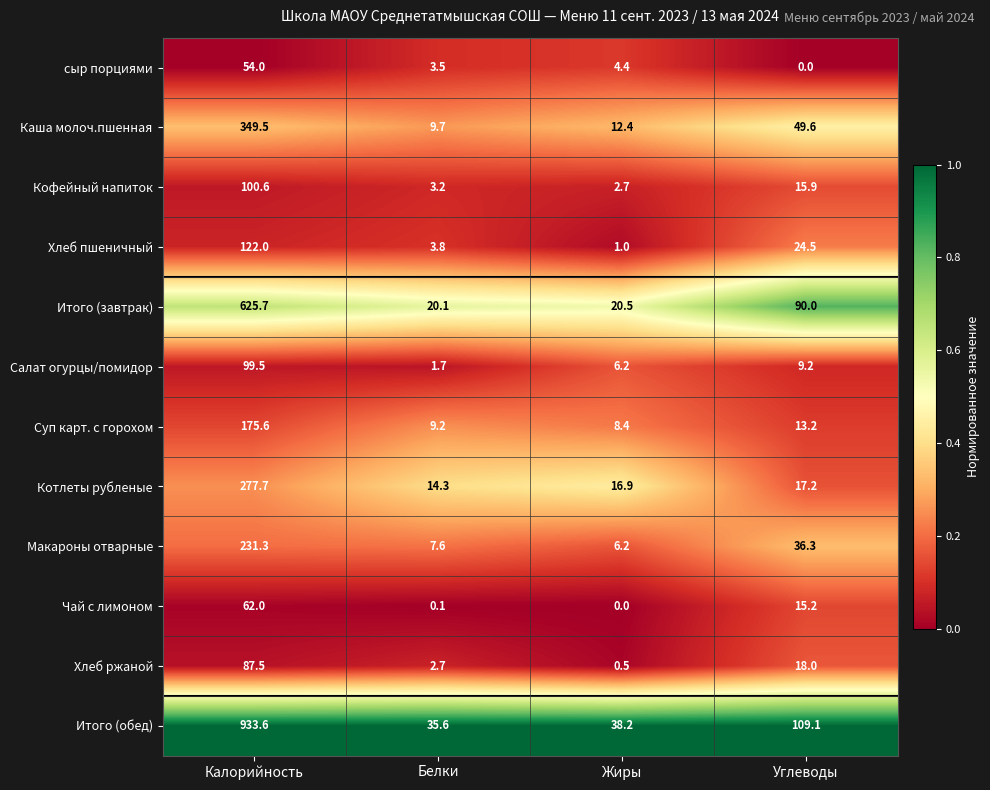

Is it true that Суп карт. с горохом equals 295.1 at Калорийность?

False